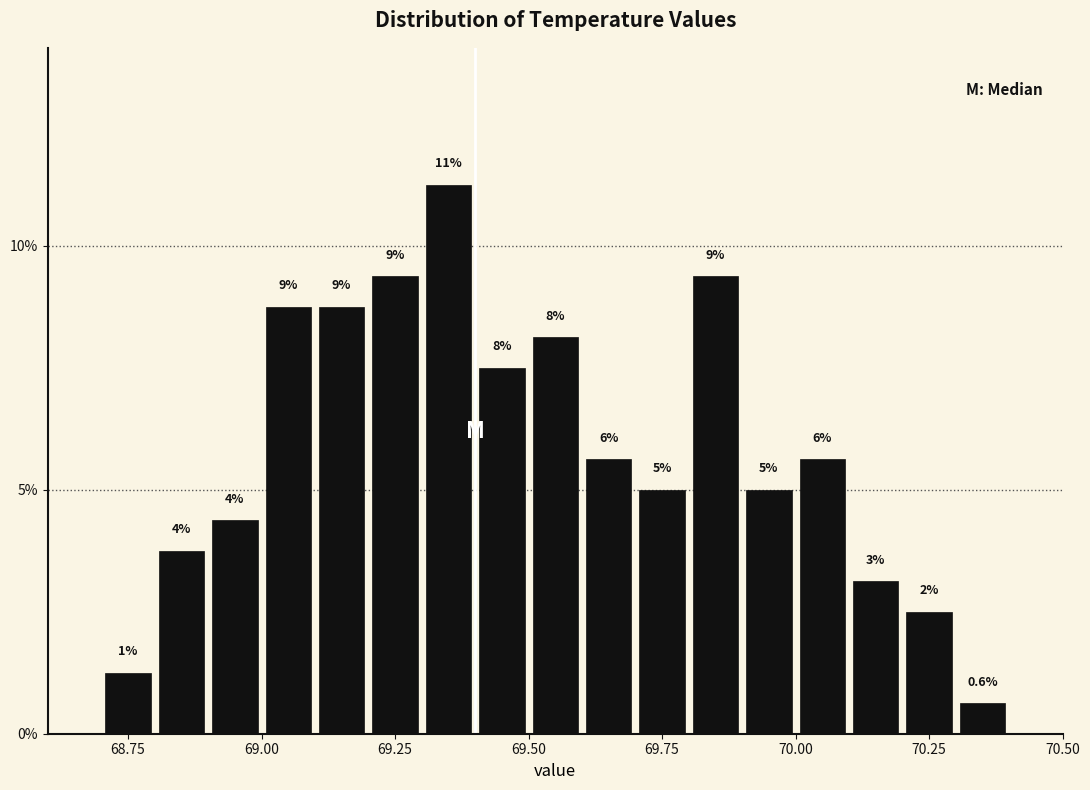

Read against the x-axis, roughly where is the centre of the tallest bar?

69.35